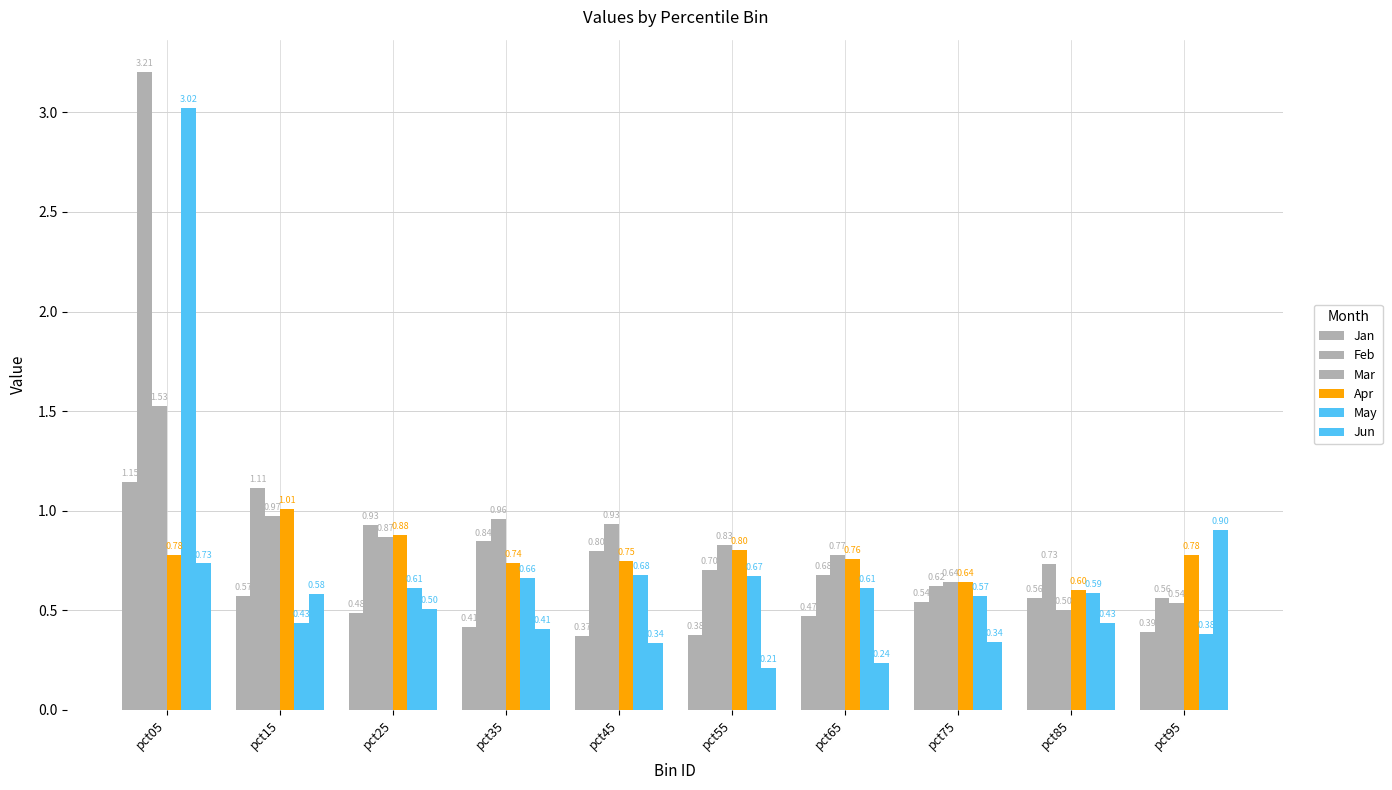

The Jun series shows 0.4 at pct15. True or false?

False